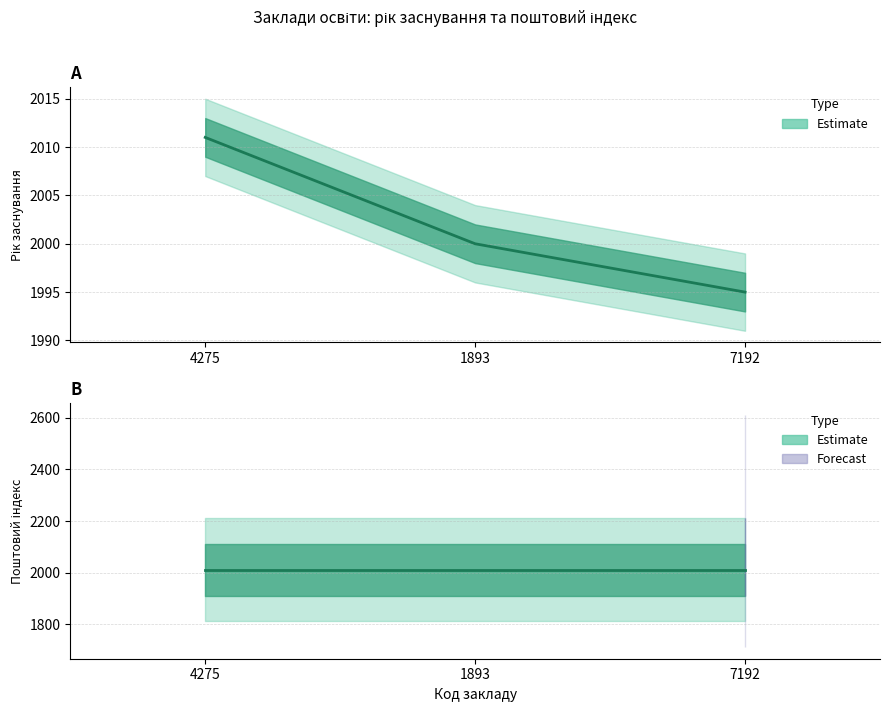

What is the approximate value at 1893?

2000